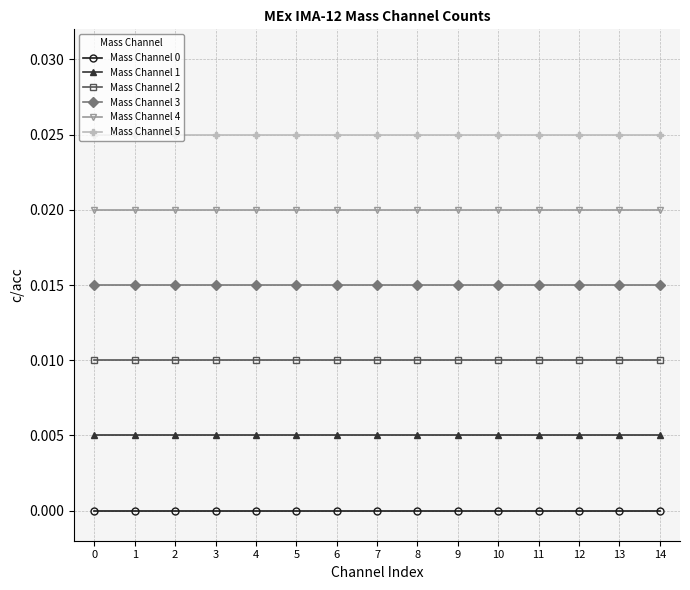

What is the sum of the Mass Channel 5 values at 4 and 14?

0.1